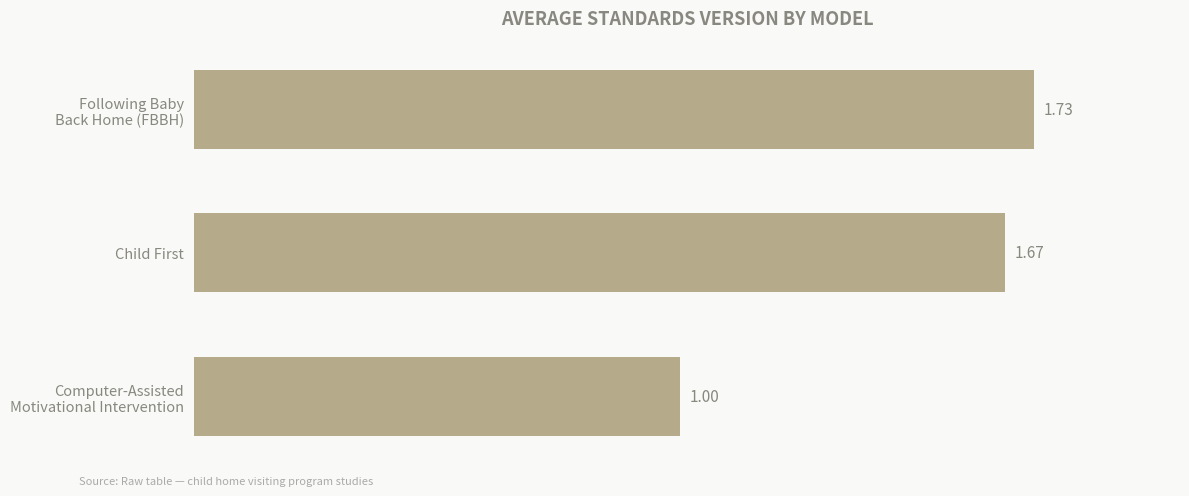

List the labels in order of value, smallest first.

Computer-Assisted
Motivational Intervention, Child First, Following Baby
Back Home (FBBH)